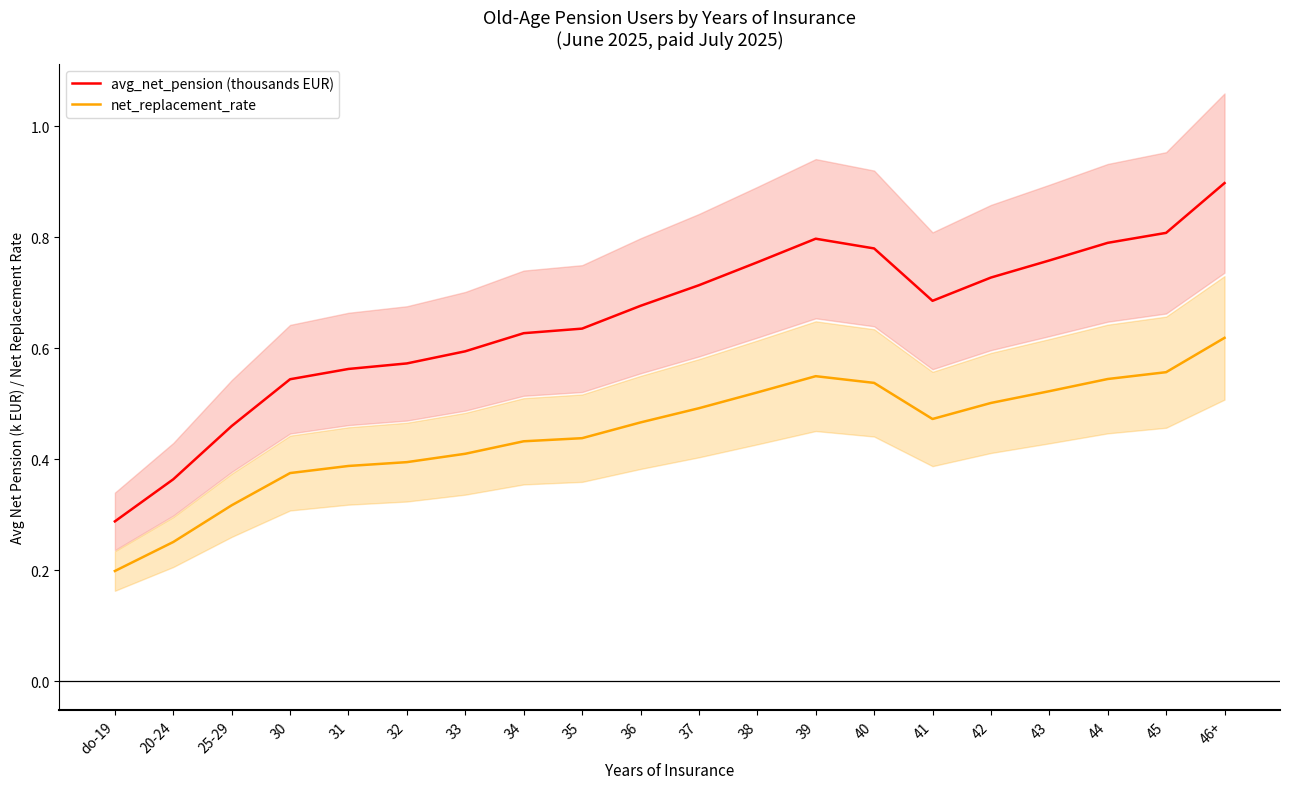

The avg_net_pension (thousands EUR) series shows 0.2 at 20-24. True or false?

False